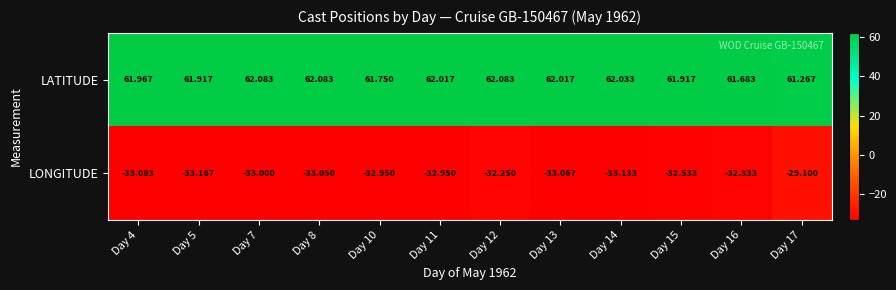

How many data points does each series have?

12